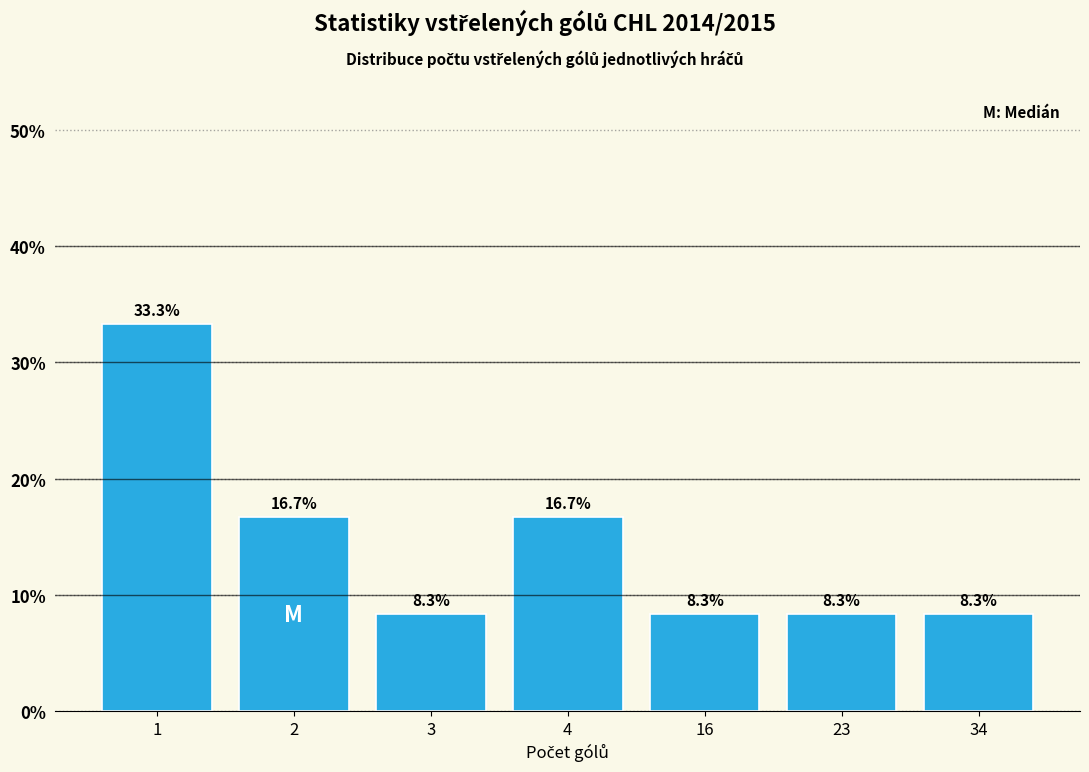

Reading right to left, extract all data points from this chart.

8.3	8.3	8.3	16.7	8.3	16.7	33.3